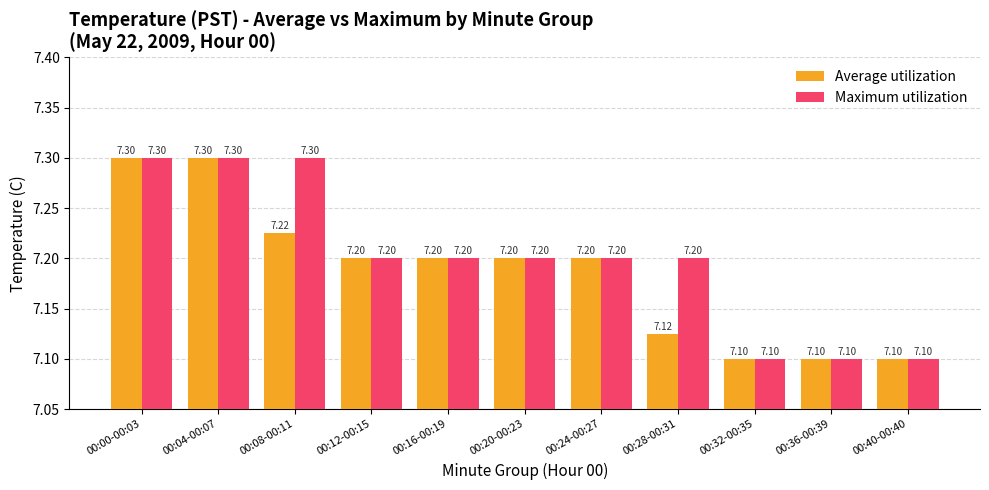

At 00:28-00:31, list the series in order from smallest to largest.

Average utilization, Maximum utilization